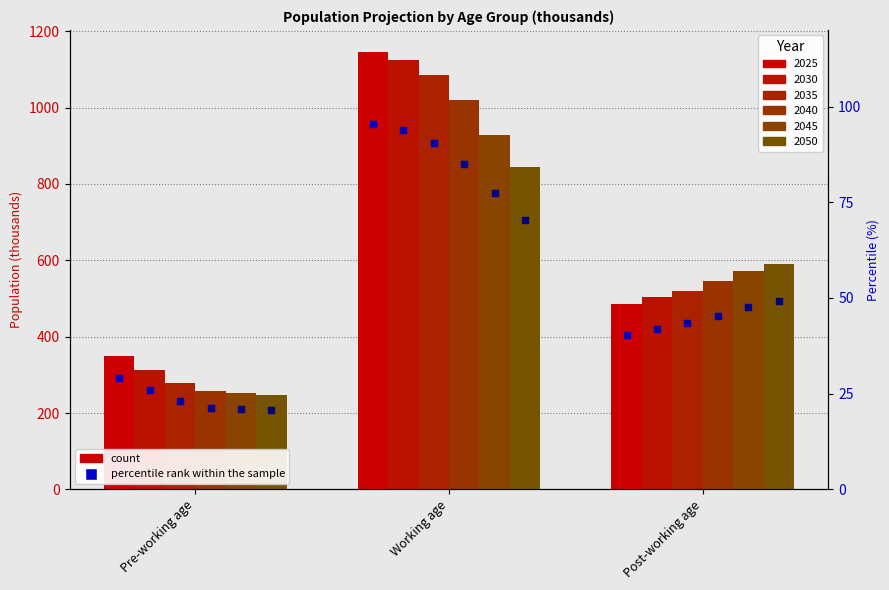

Which series has the largest Y range (max minus min)?

2030